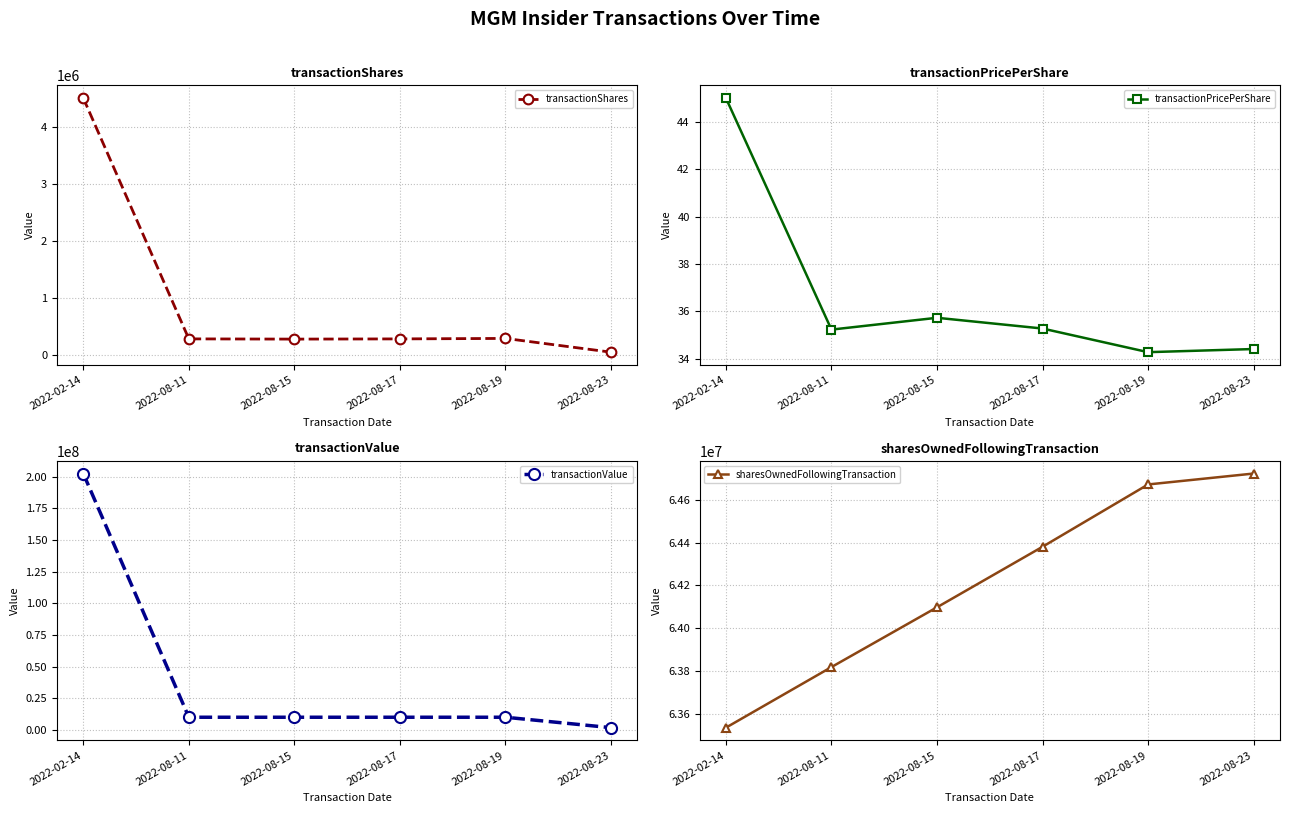

What is the minimum value for transactionShares?

51100